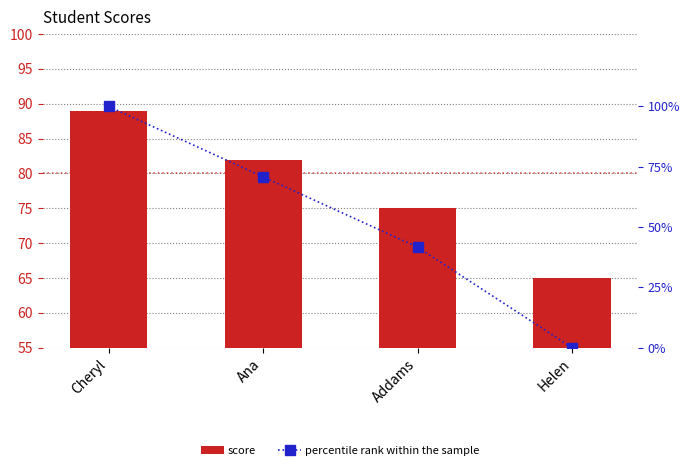

What are all the series names shown in the legend?

score, percentile rank within the sample